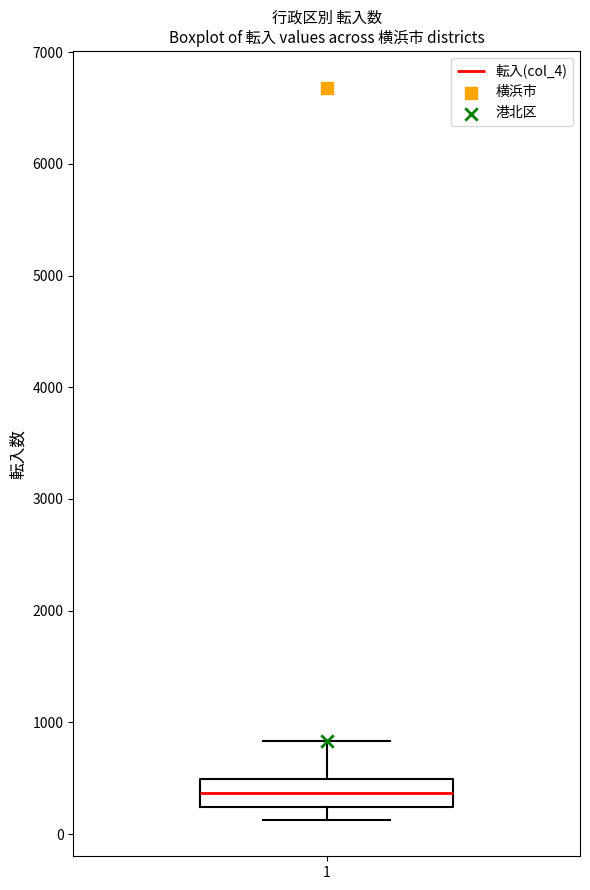

Read this box plot against the y-axis: the position of the median line, the range covered by the box, and the ends of both whiskers. The values are not printed on the chart, so give them approximately, as read against the axis.

median 400, box 200 to 500, whiskers 100 to 800